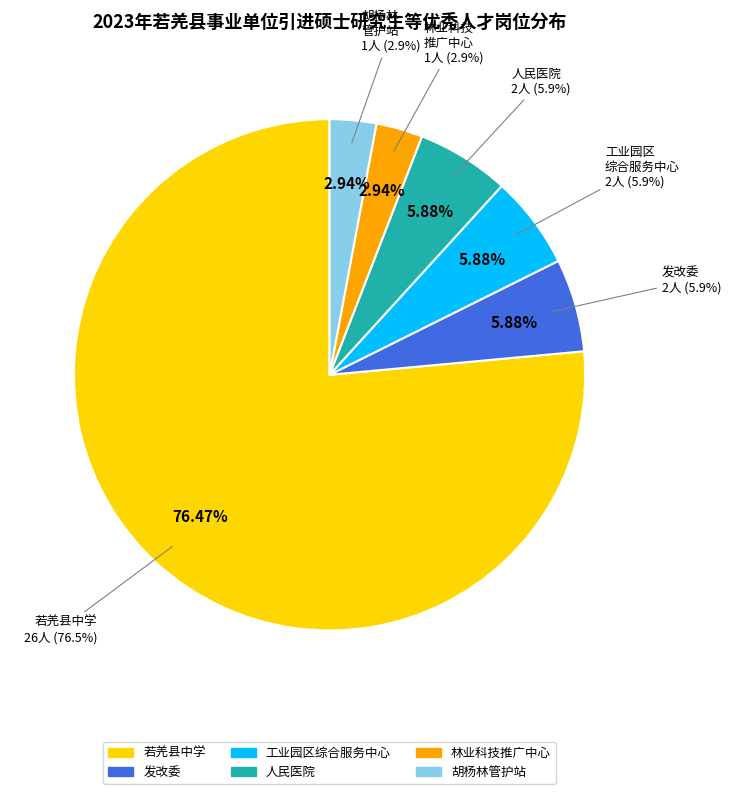

Approximately how many times larger is the value at 若羌县林业科学技术推广中心 compared to 若羌县胡杨林管护站?

1.0